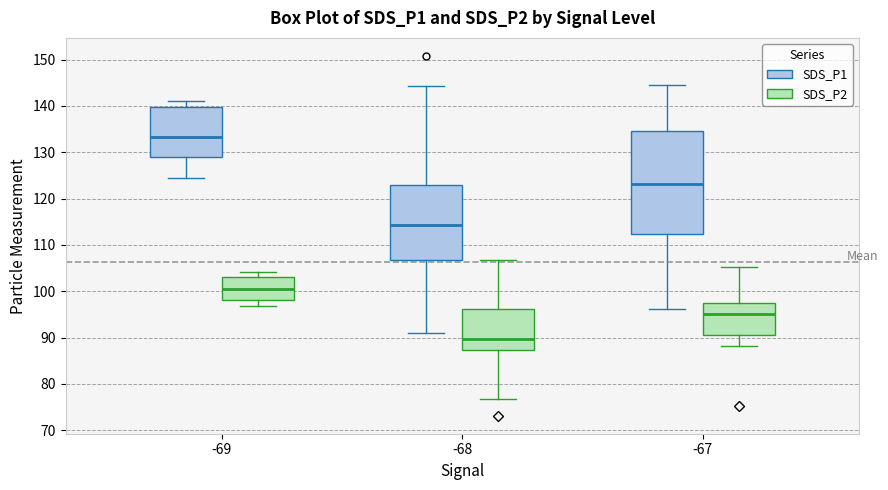

Where does the upper whisker of the box for -69 (SDS_P1) end on the y-axis? The values are not printed on the chart, so give them approximately, as read against the axis.

141